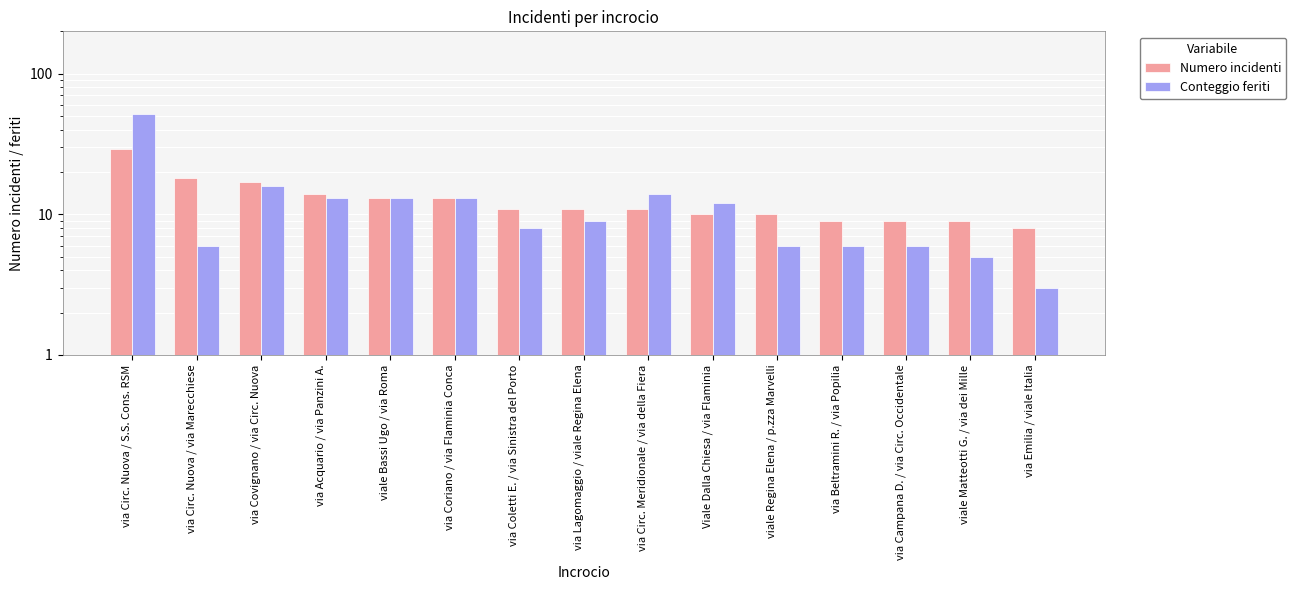

What is the label of the 8th bar from the left?

via Lagomaggio / viale Regina Elena